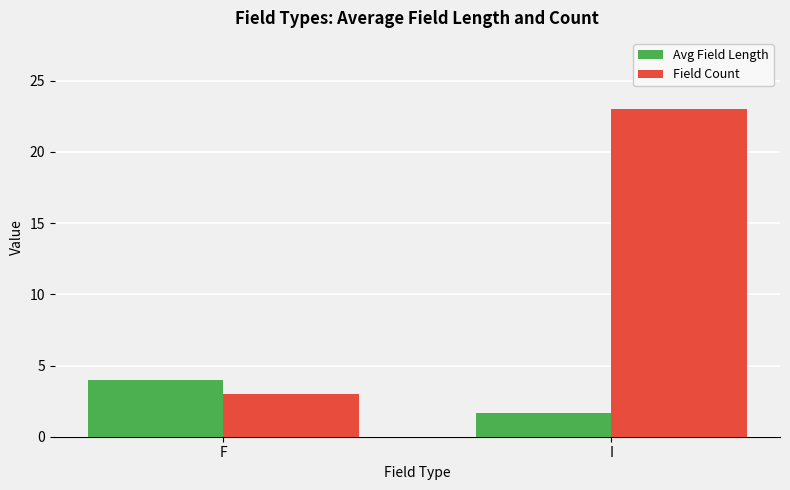

At which category is the sum across all series the highest?

I